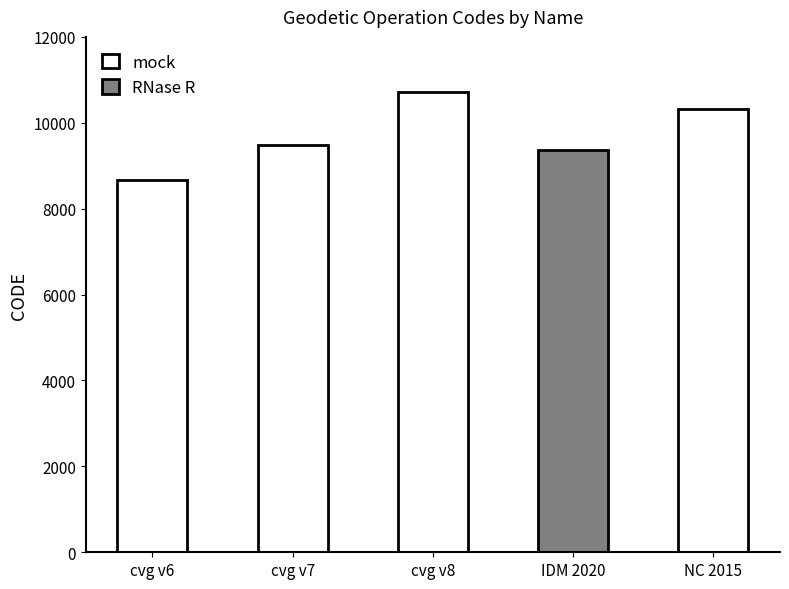

What is the greatest value displayed?

10707